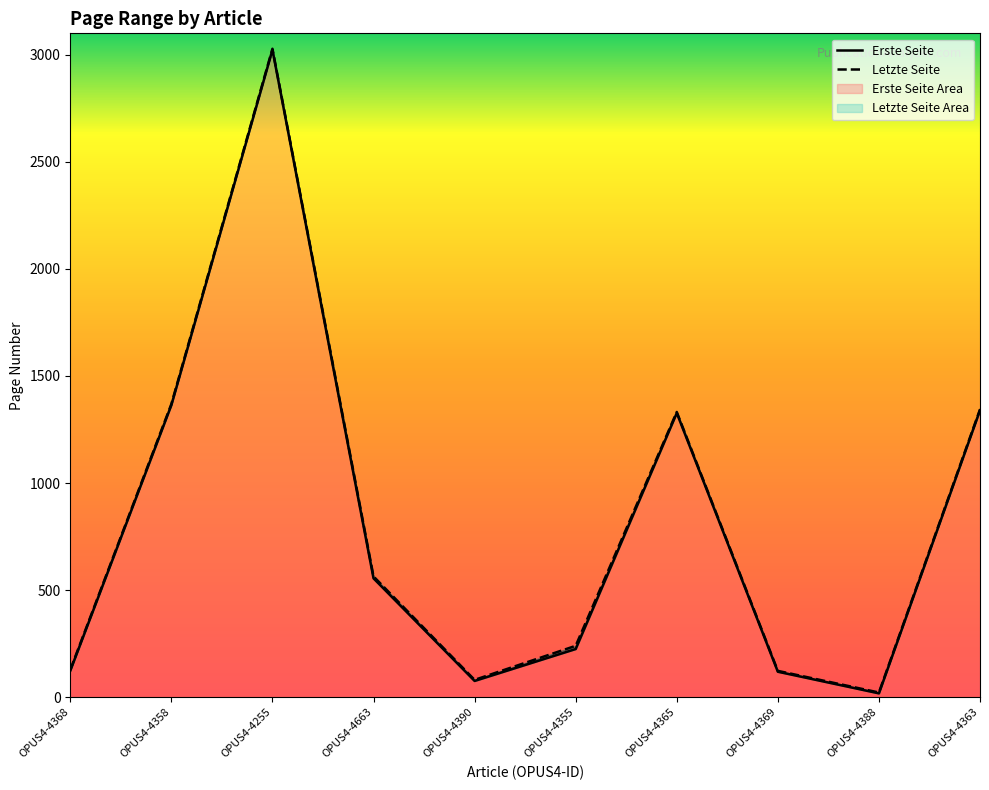

How many lines are shown in the chart?

2